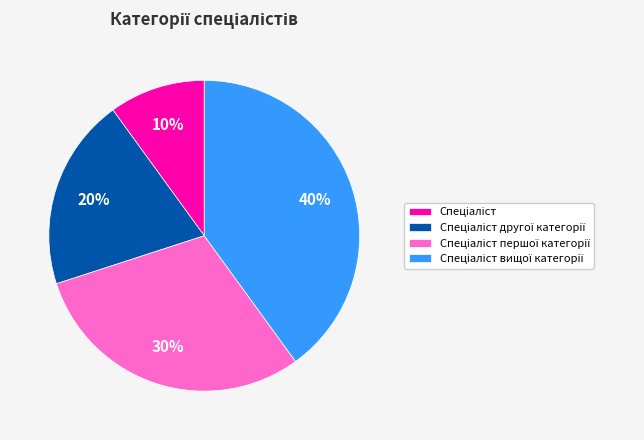

Does any single category account for the majority?

No